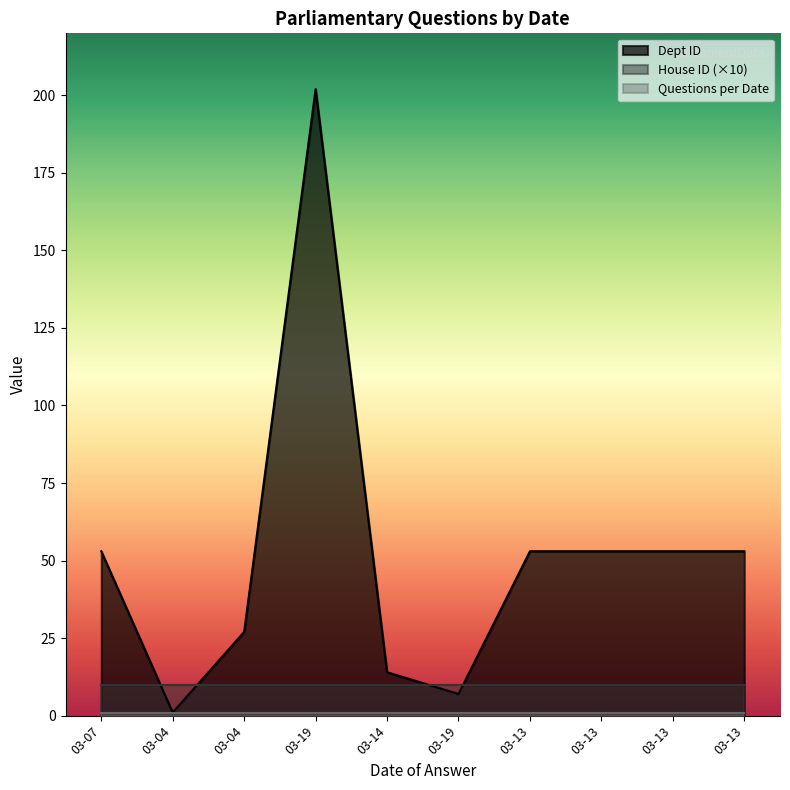

What is the maximum value shown in the chart?

202